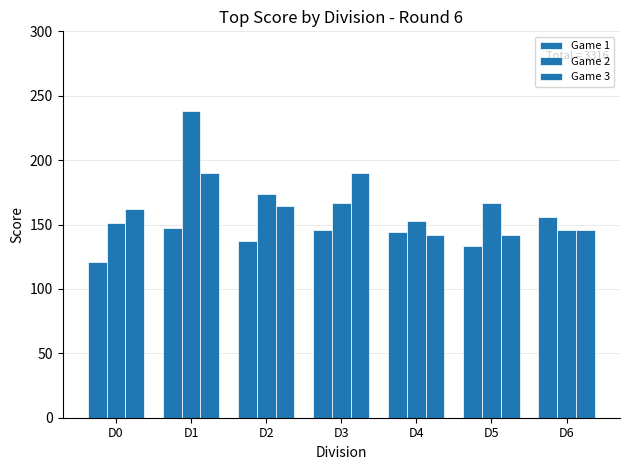

The Game 3 series shows 190 at D1. True or false?

True